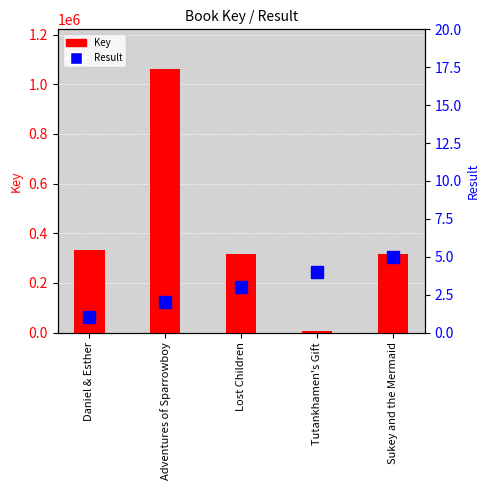

What is the difference between the maximum and second lowest values in the Result series?

3